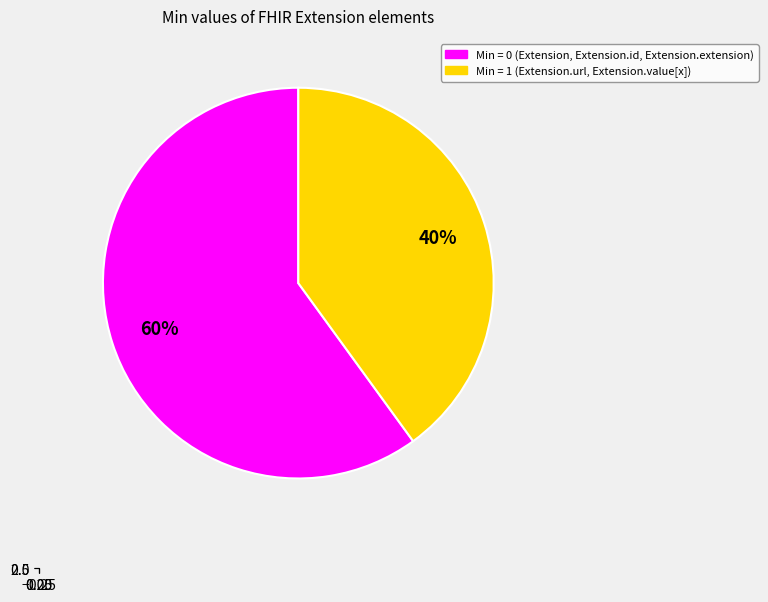

Which has a higher value, Extension.url or Extension.value[x]?

Extension.url